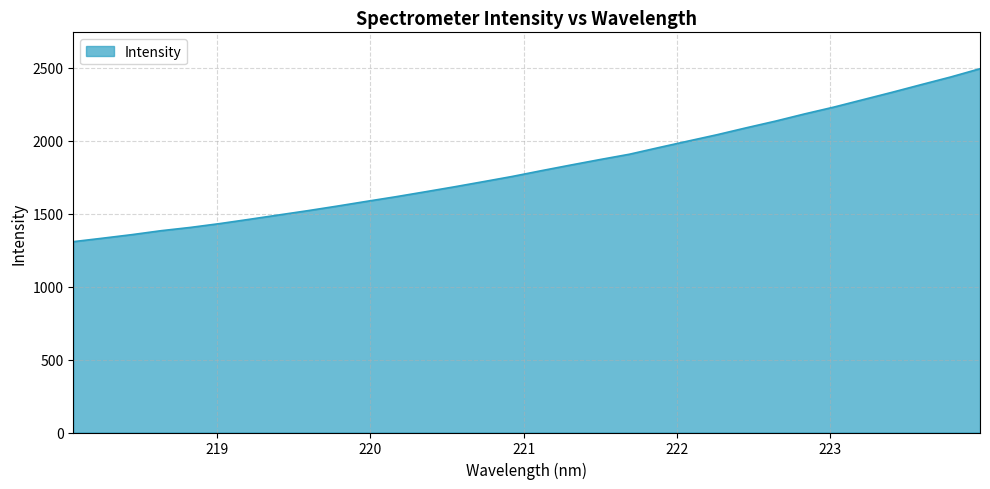

What is the smallest value displayed?

1307.9